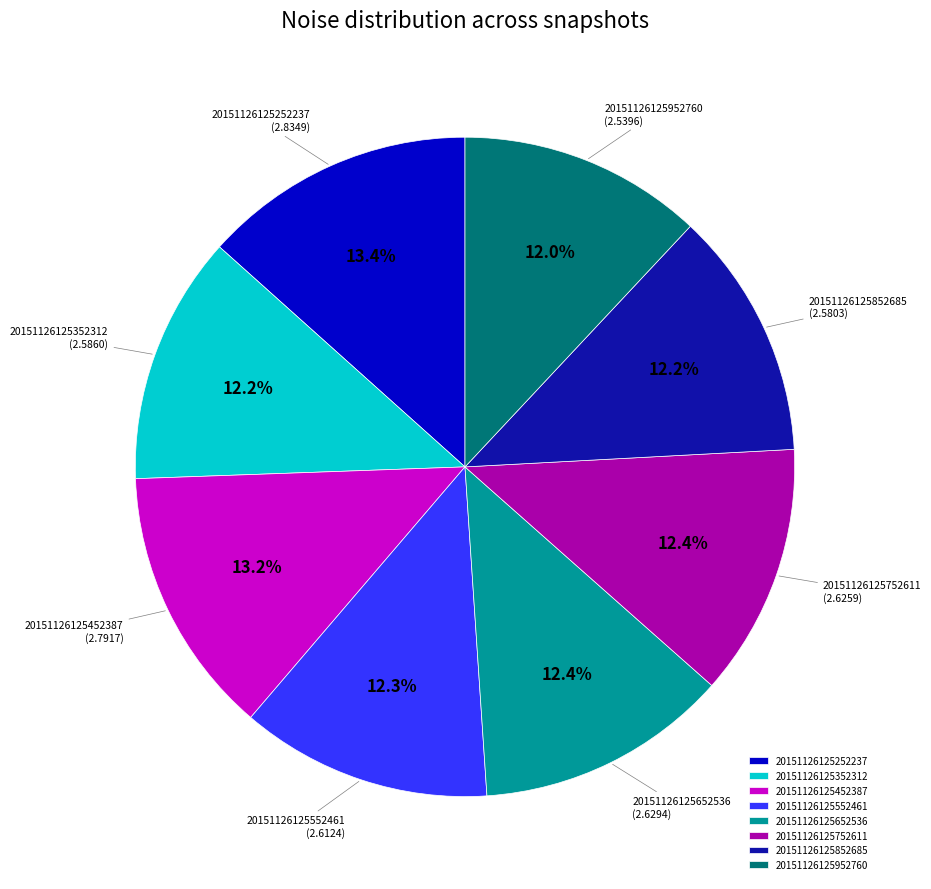

What portion of the pie excludes 20151126125452387?

86.8%